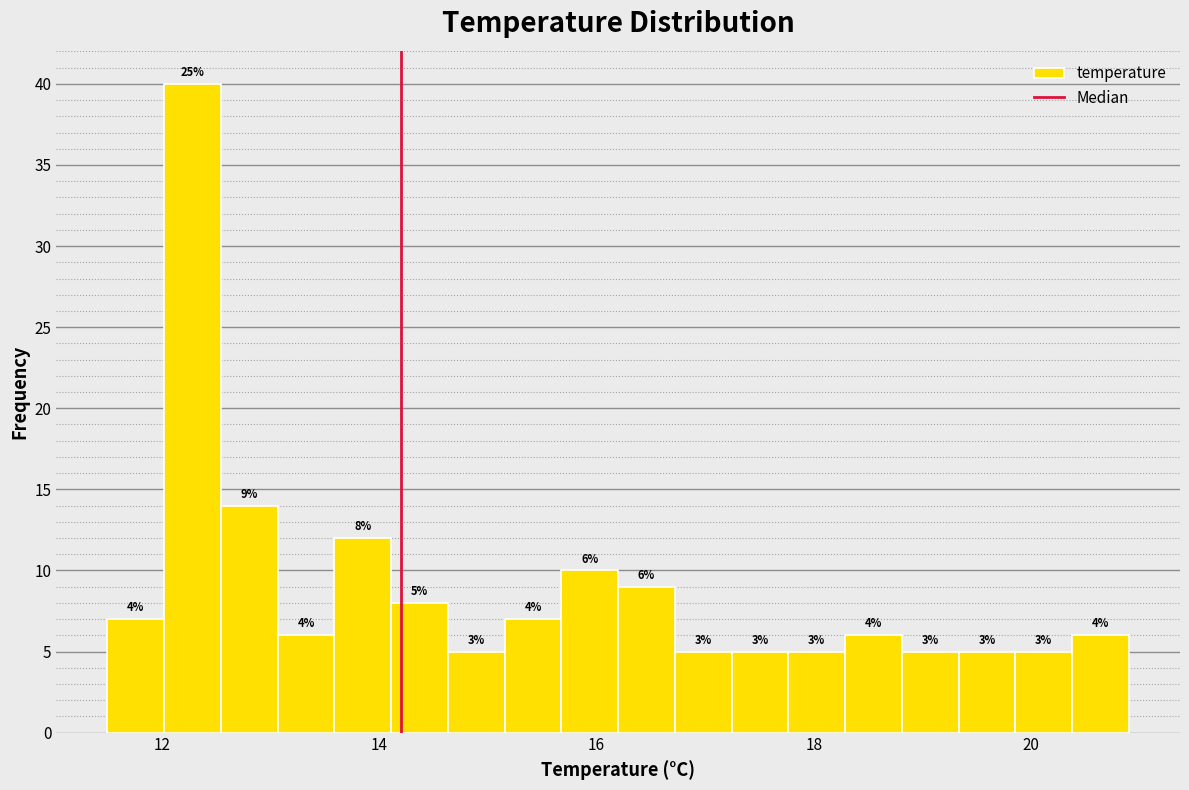

Read against the x-axis, roughly where is the centre of the tallest bar?

12.2